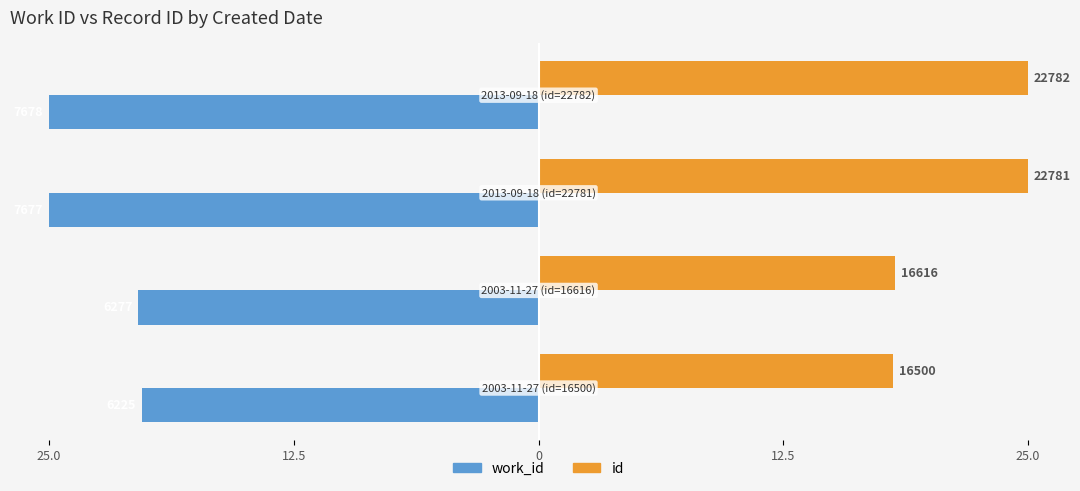

What are all the series names shown in the legend?

work_id, id